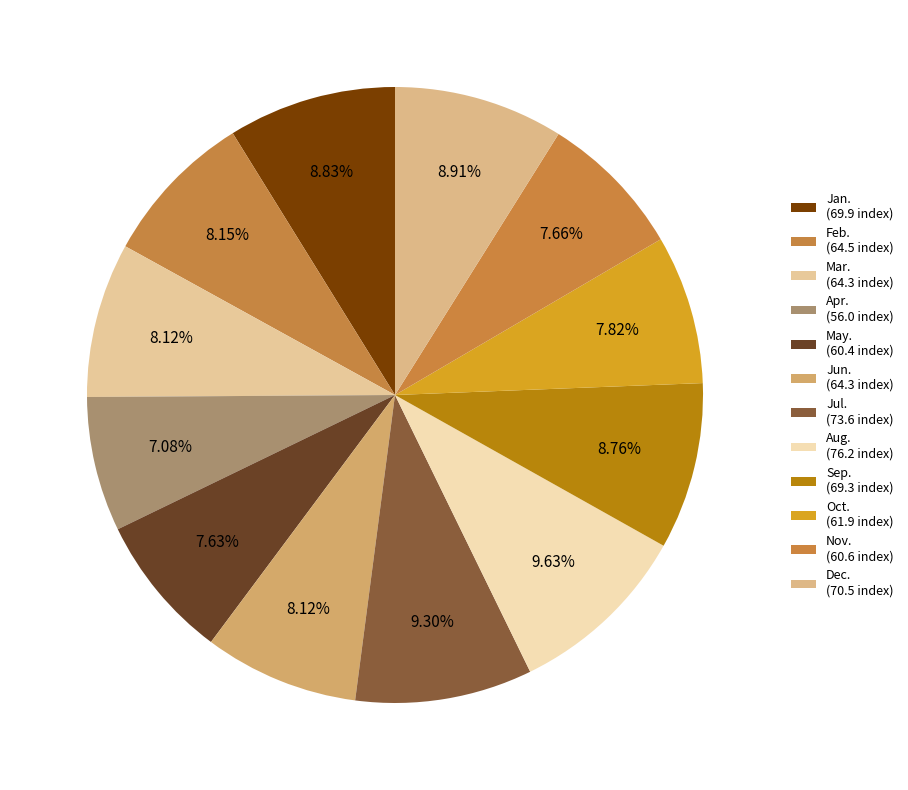

What is the total percentage of Jun. and Feb.?

16.3%